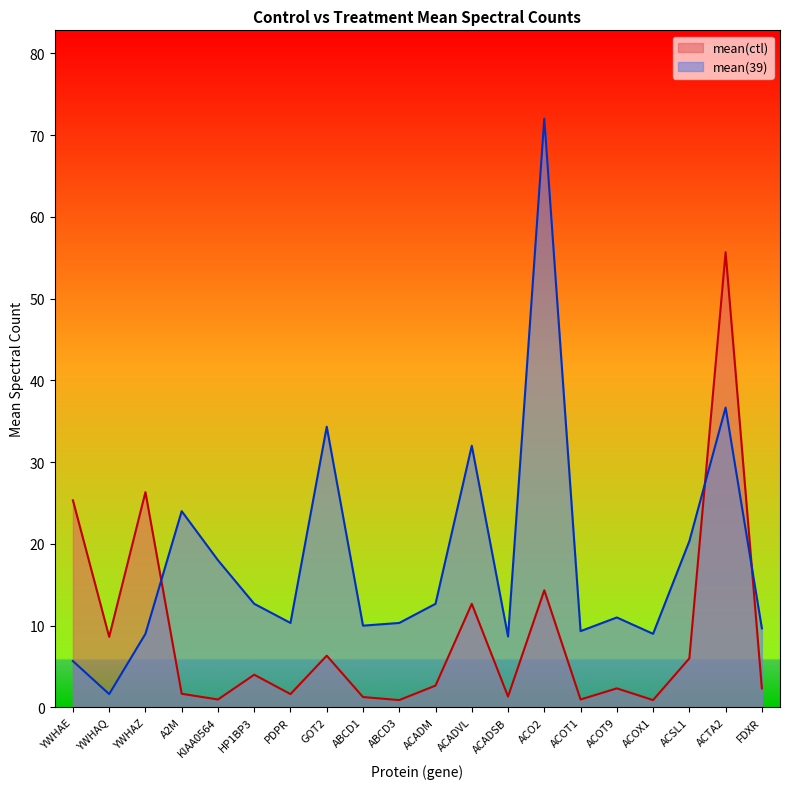

Reading left to right, transcribe all the data shown in this chart.

mean(ctl): 25.3	8.6	26.3	1.7	1.0	4.0	1.6	6.3	1.3	0.9	2.7	12.7	1.3	14.3	1.0	2.3	0.9	6.0	55.7	2.3
mean(39): 5.7	1.6	9.0	24.0	18.0	12.7	10.3	34.3	10.0	10.3	12.7	32.0	8.7	72.0	9.3	11.0	9.0	20.3	36.7	9.7